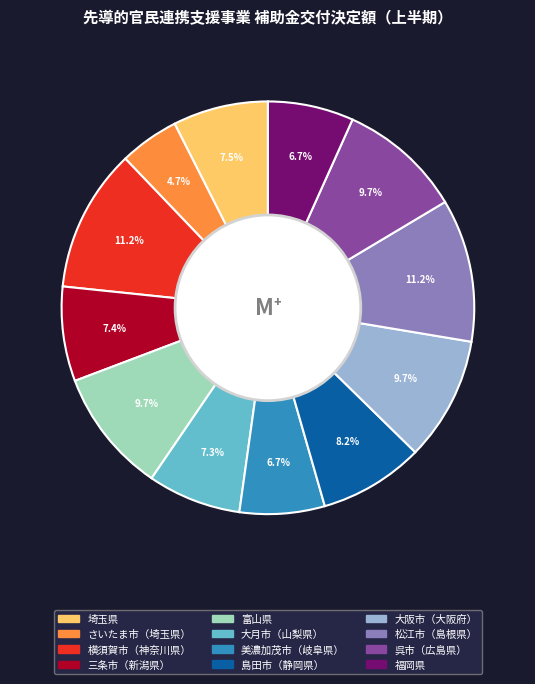

Combined, what portion of the pie is 美濃加茂市（岐阜県） and 富山県?

16.4%